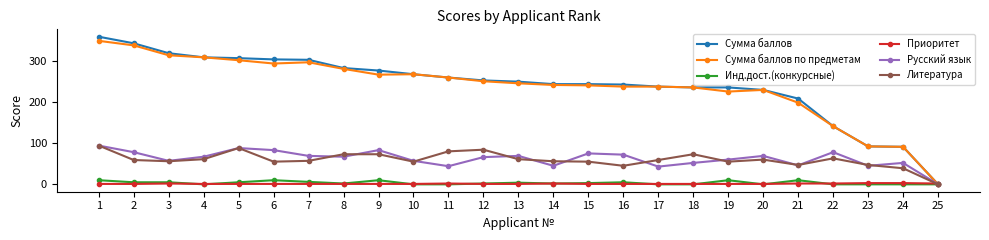

Between 5 and 14, which series saw the biggest shift?

Сумма баллов